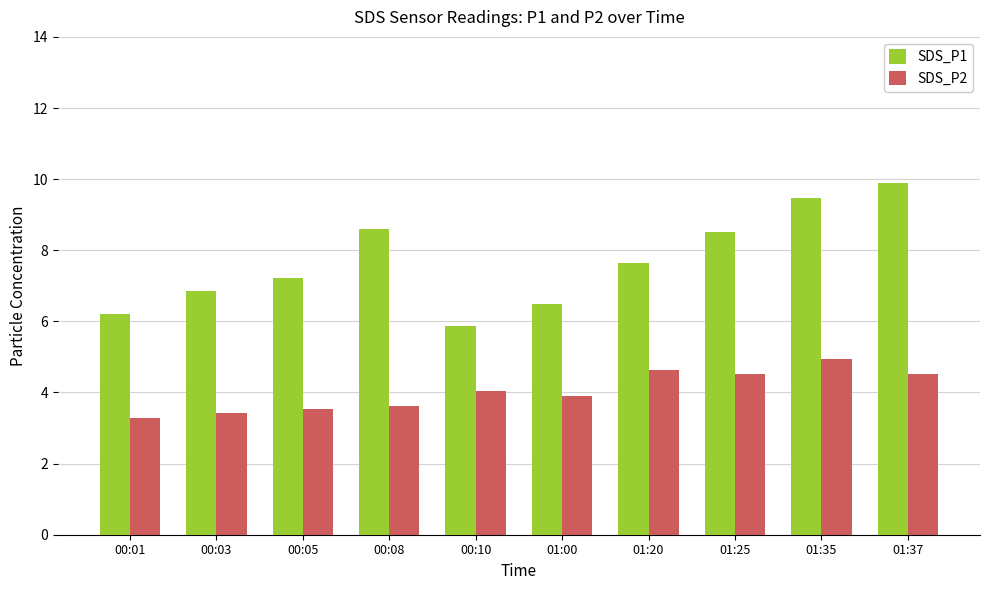

Where does the SDS_P1 series first go above 7?

00:05